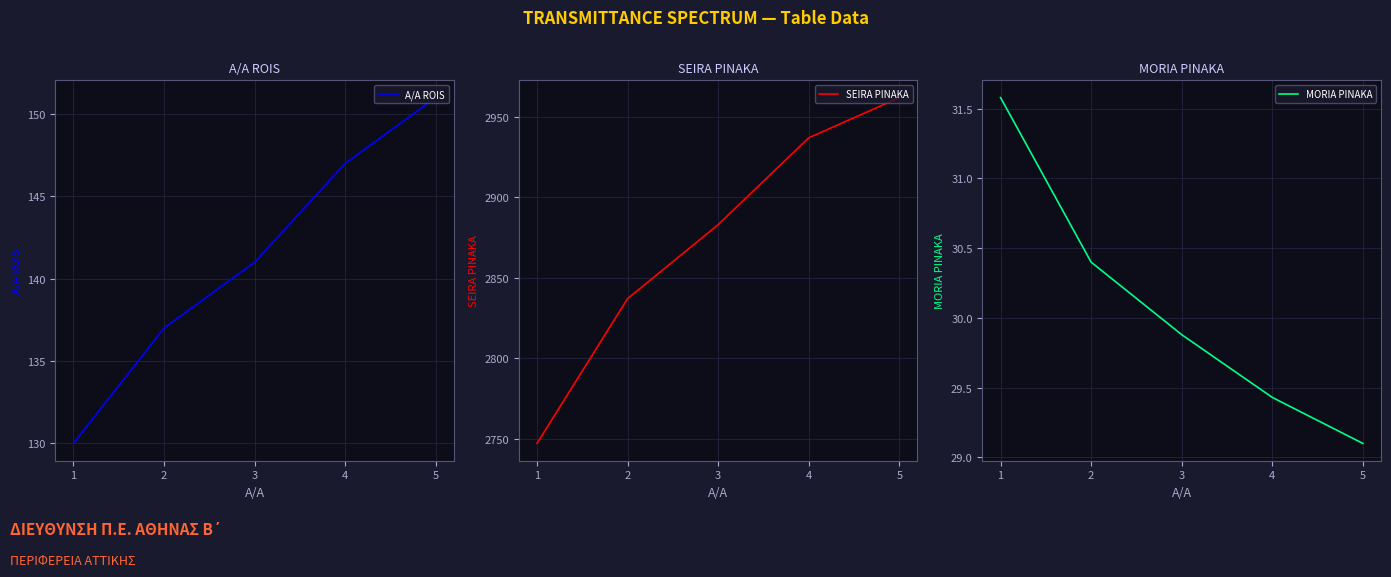

List the series in order of their peak value, highest first.

SEIRA PINAKA, A/A ROIS, MORIA PINAKA